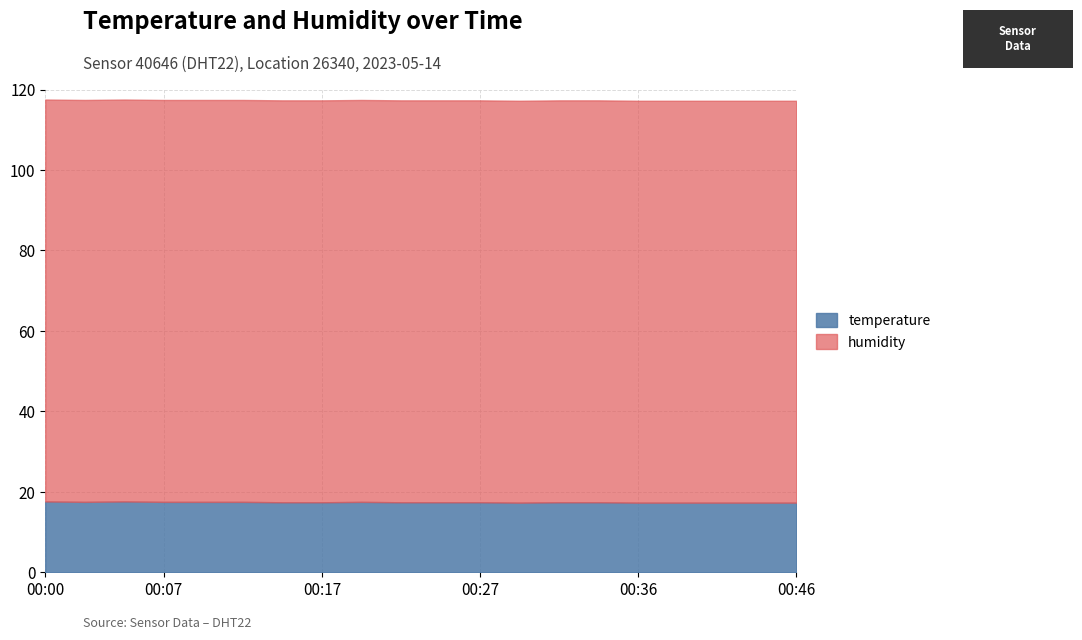

True or false: humidity and temperature cross at least once.

False